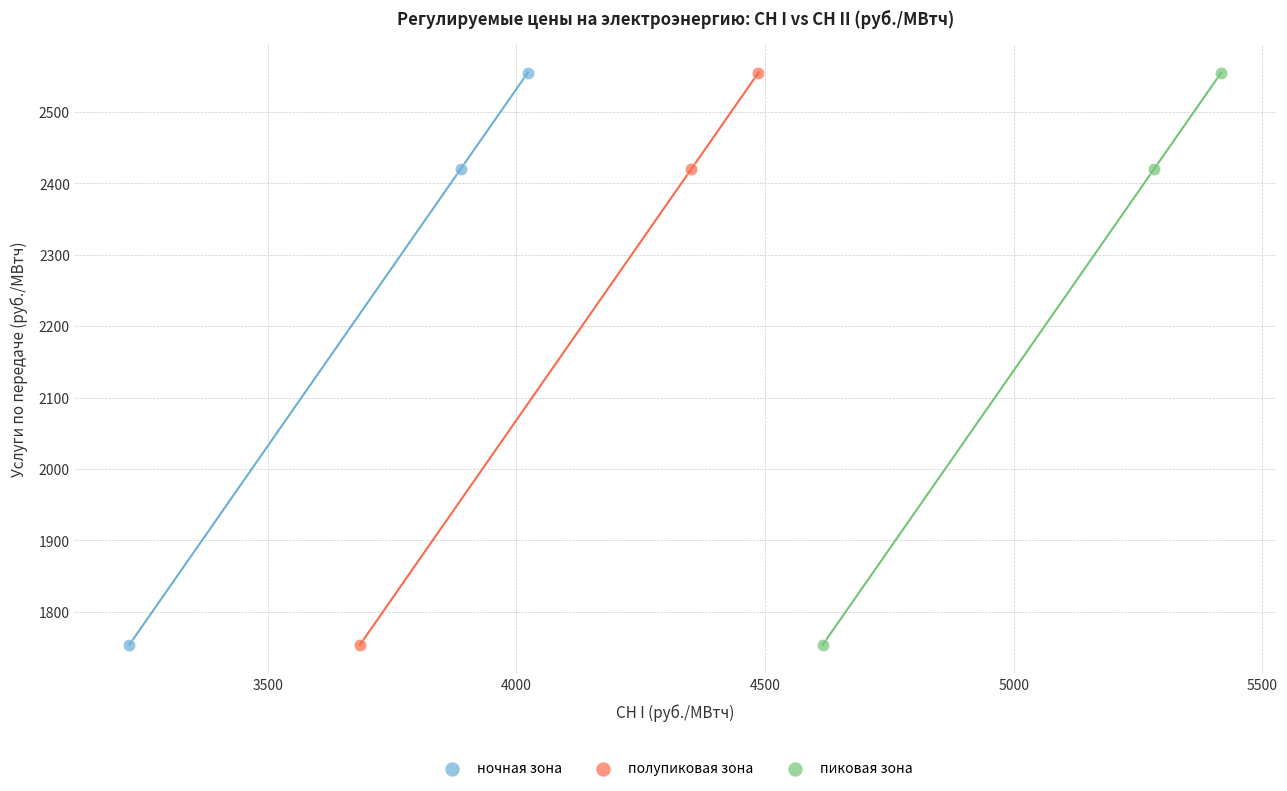

What are all the series names shown in the legend?

ночная зона, полупиковая зона, пиковая зона